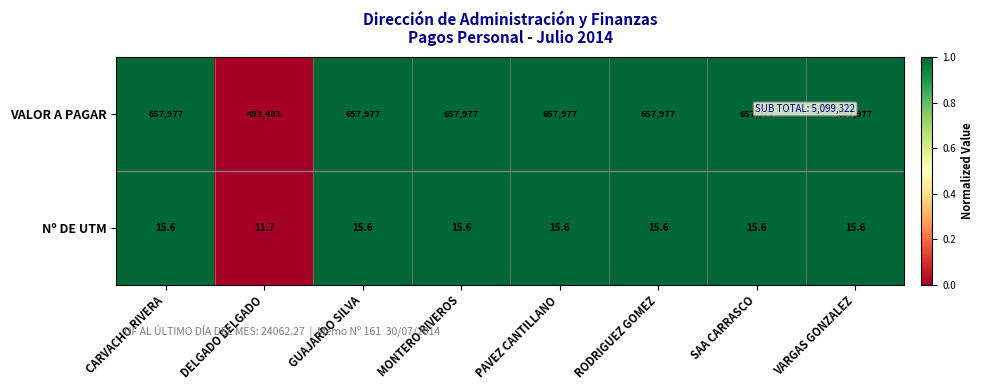

What is the greatest value displayed?

657977.0